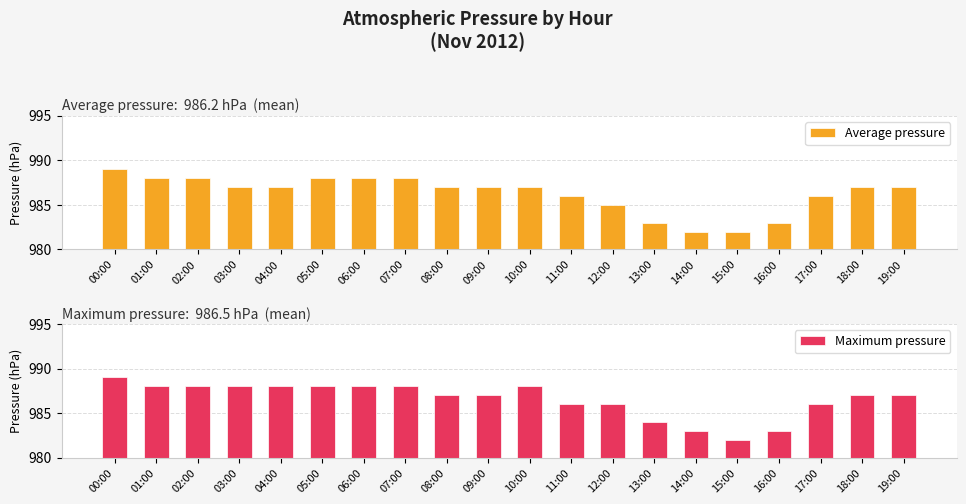

What value does the Maximum pressure series have at 18:00?

987